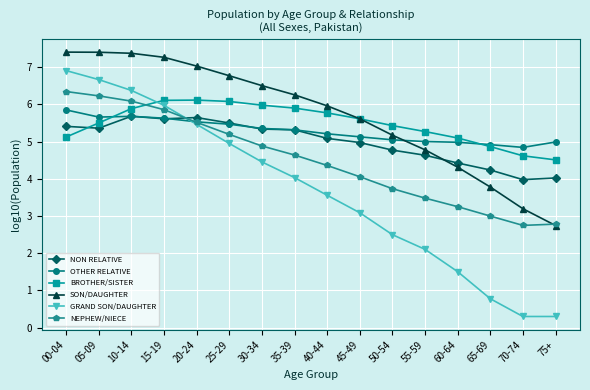

Which series changed the most between 40-44 and 60-64?

GRAND SON/DAUGHTER